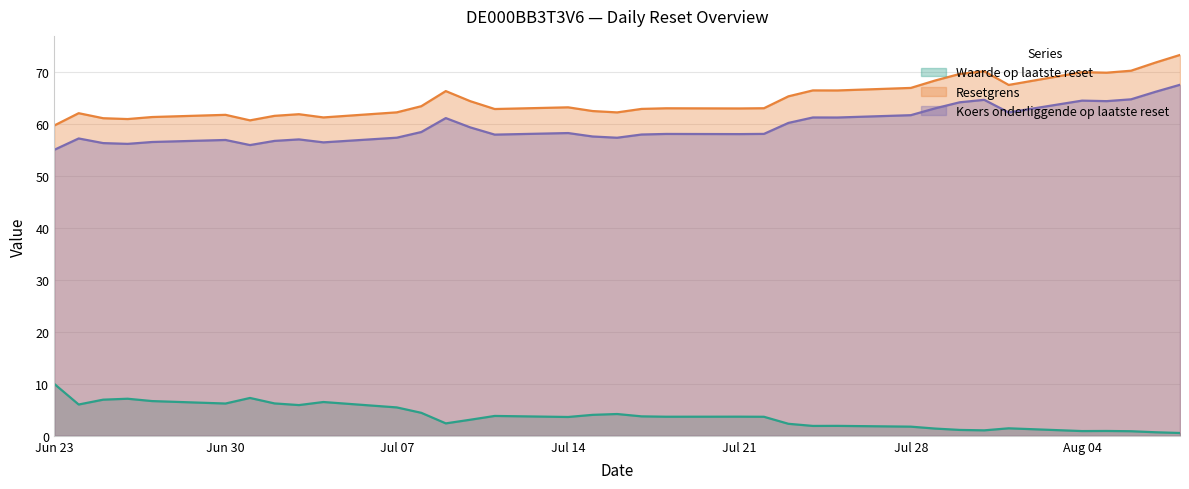

In Koers onderliggende op laatste reset, how many points are higher than both neighbors (excluding endpoints)?

9